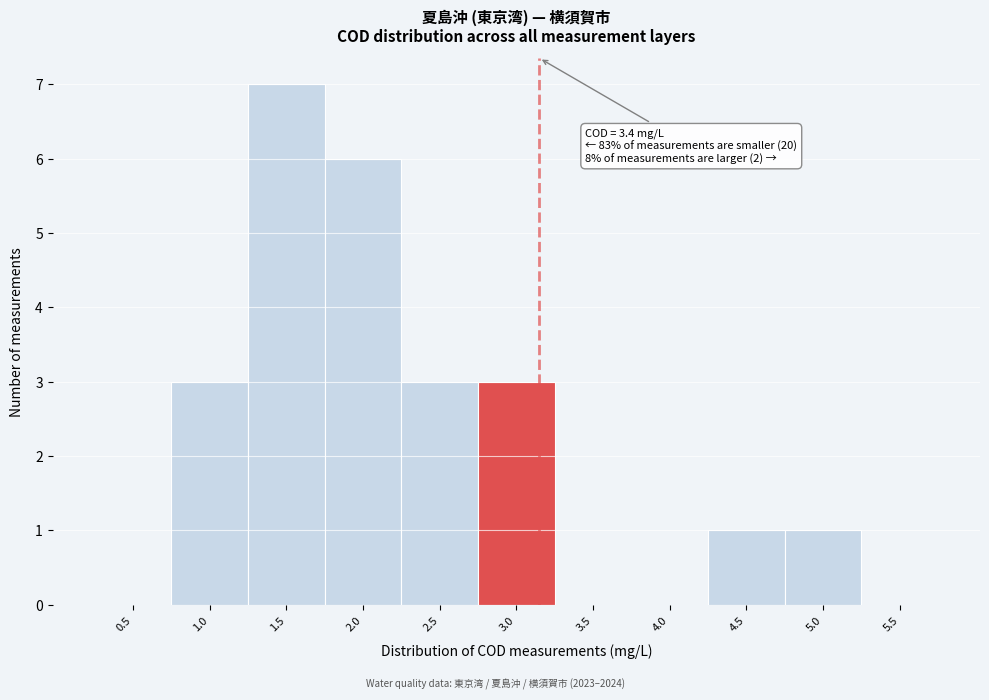

Reading right to left, list all the values displayed in this chart.

5.5=0	5.0=1	4.5=1	4.0=0	3.5=0	3.0=3	2.5=3	2.0=6	1.5=7	1.0=3	0.5=0